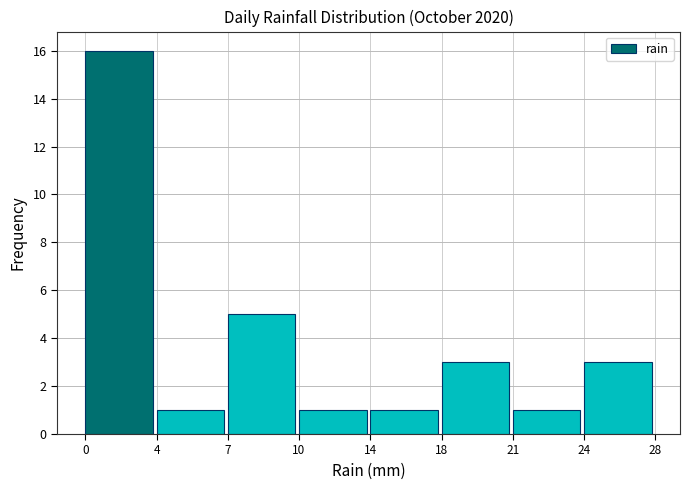

Reading right to left, what are all the values shown in this chart?

24=3	21=1	18=3	14=1	10=1	7=5	4=1	0=16